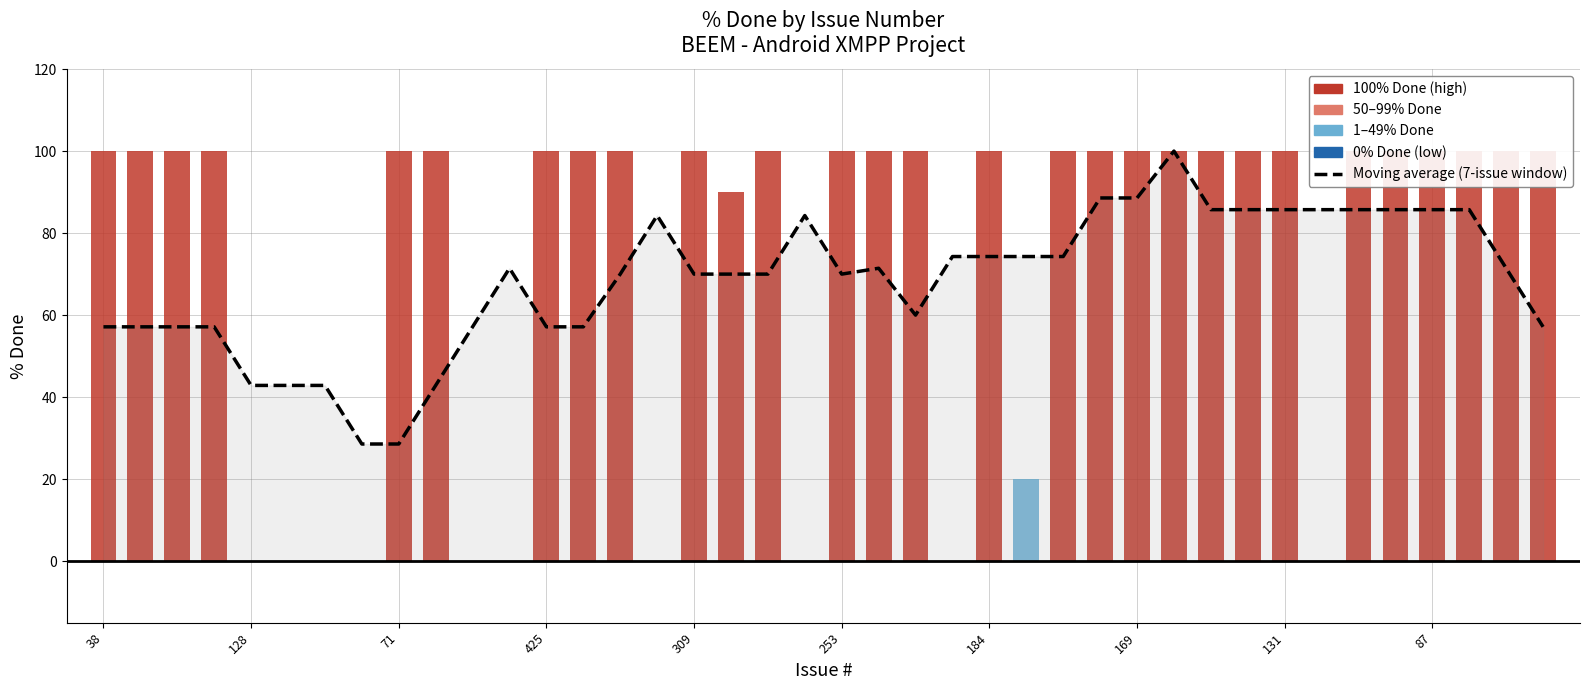

Are the bars grouped side by side (vs. stacked)?

No